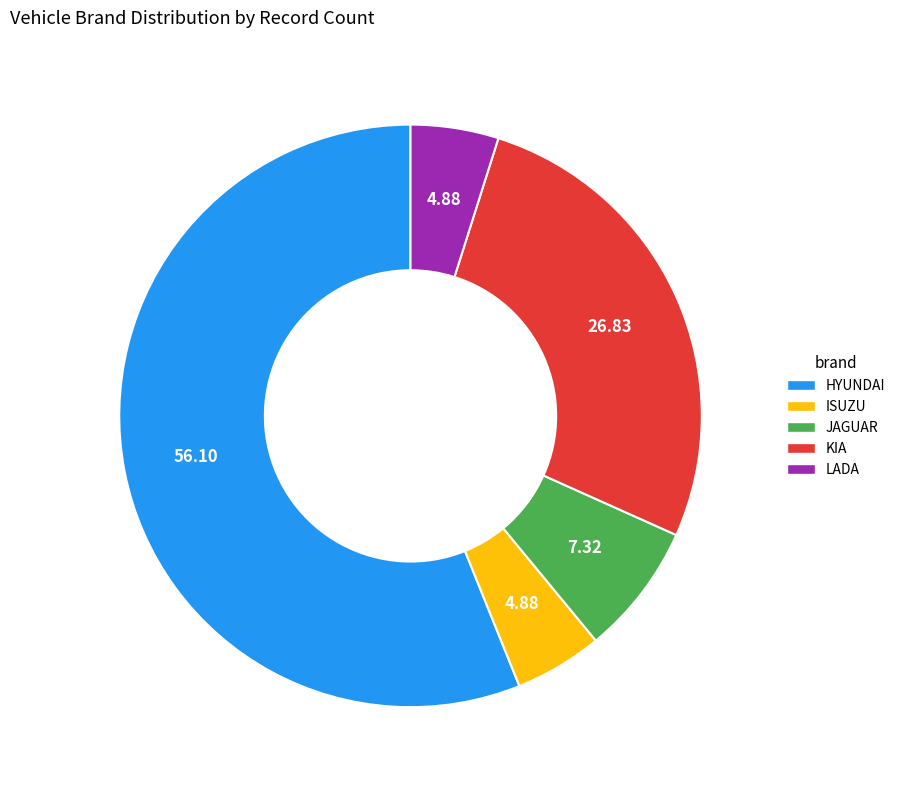

Which slice represents more than half of the pie?

HYUNDAI